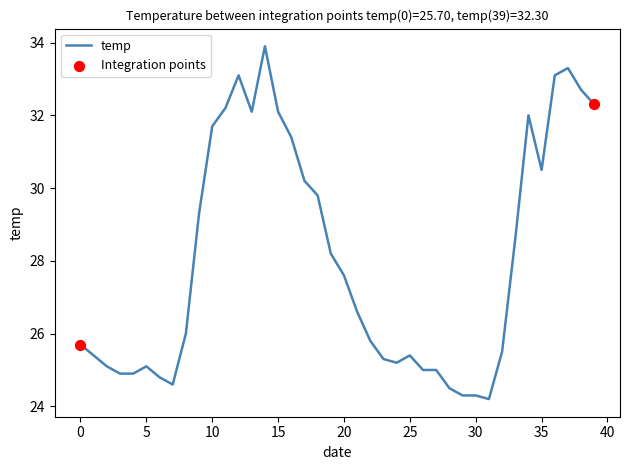

What is the difference between the maximum and minimum values?

9.7